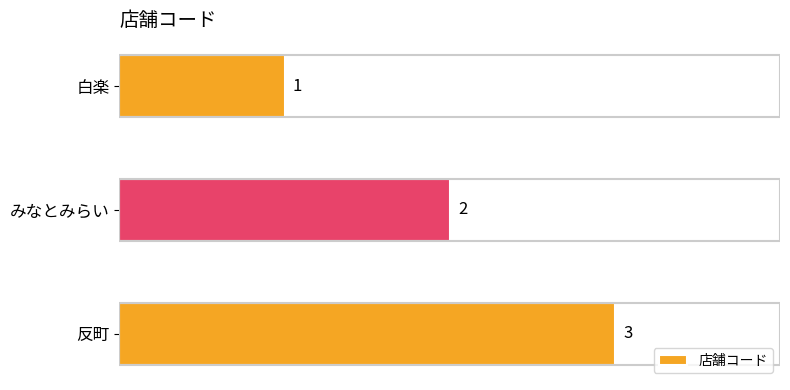

What is the average value?

2